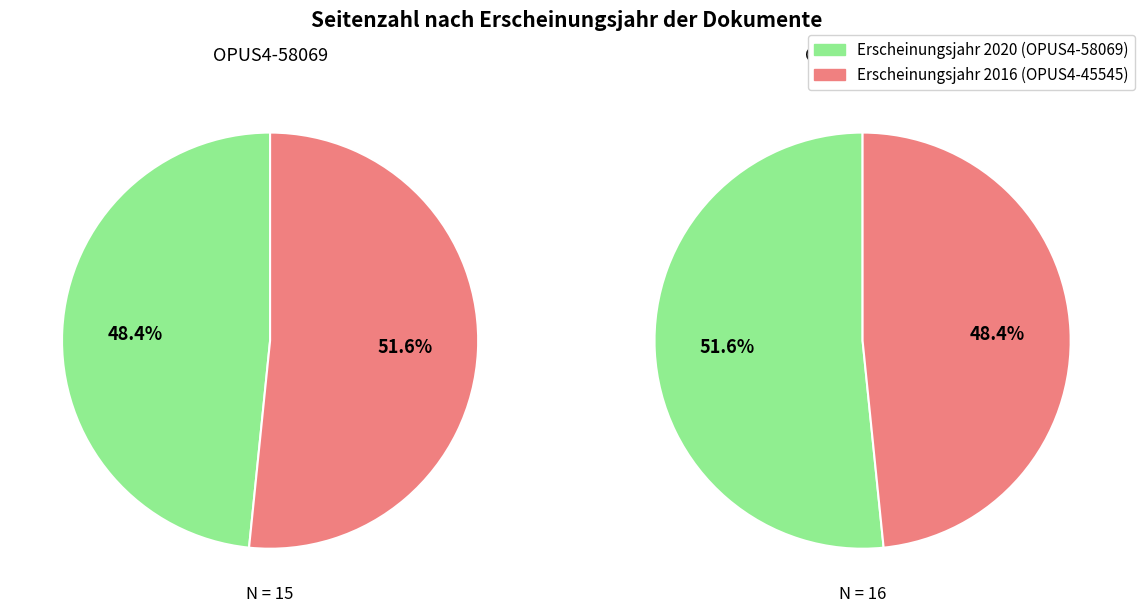

To the nearest percent, what percentage of the pie is seitenzahl?

50%